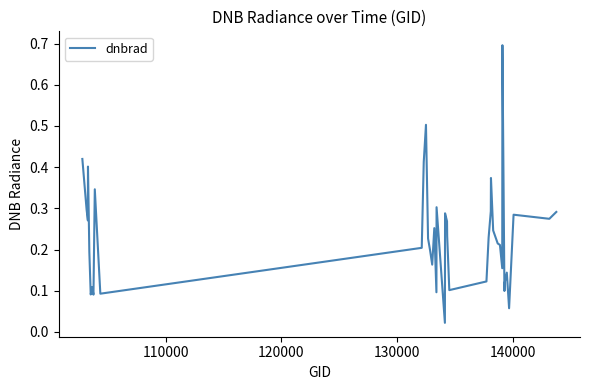

What is the greatest value displayed?

0.7